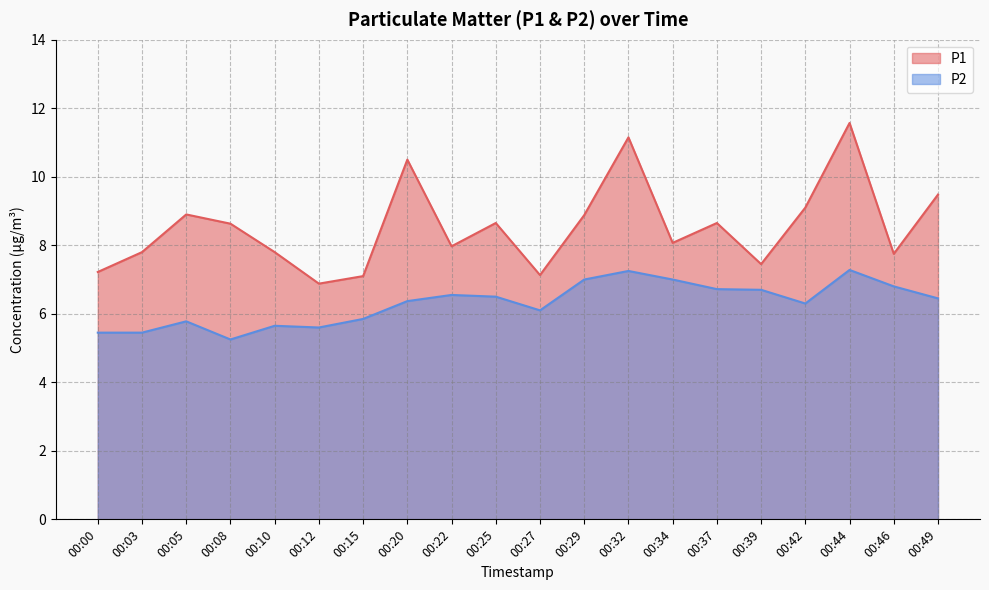

How many data points in P1 are above 8?

11